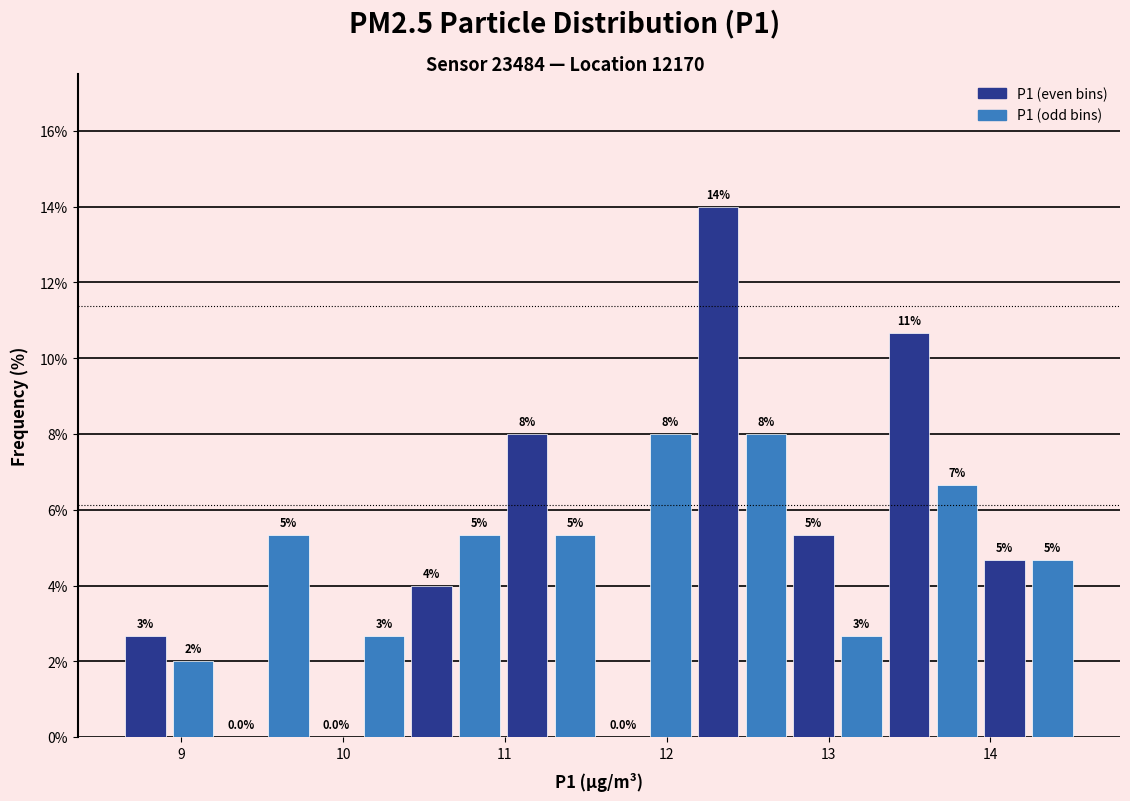

Read against the x-axis, roughly where is the centre of the tallest bar?

12.3